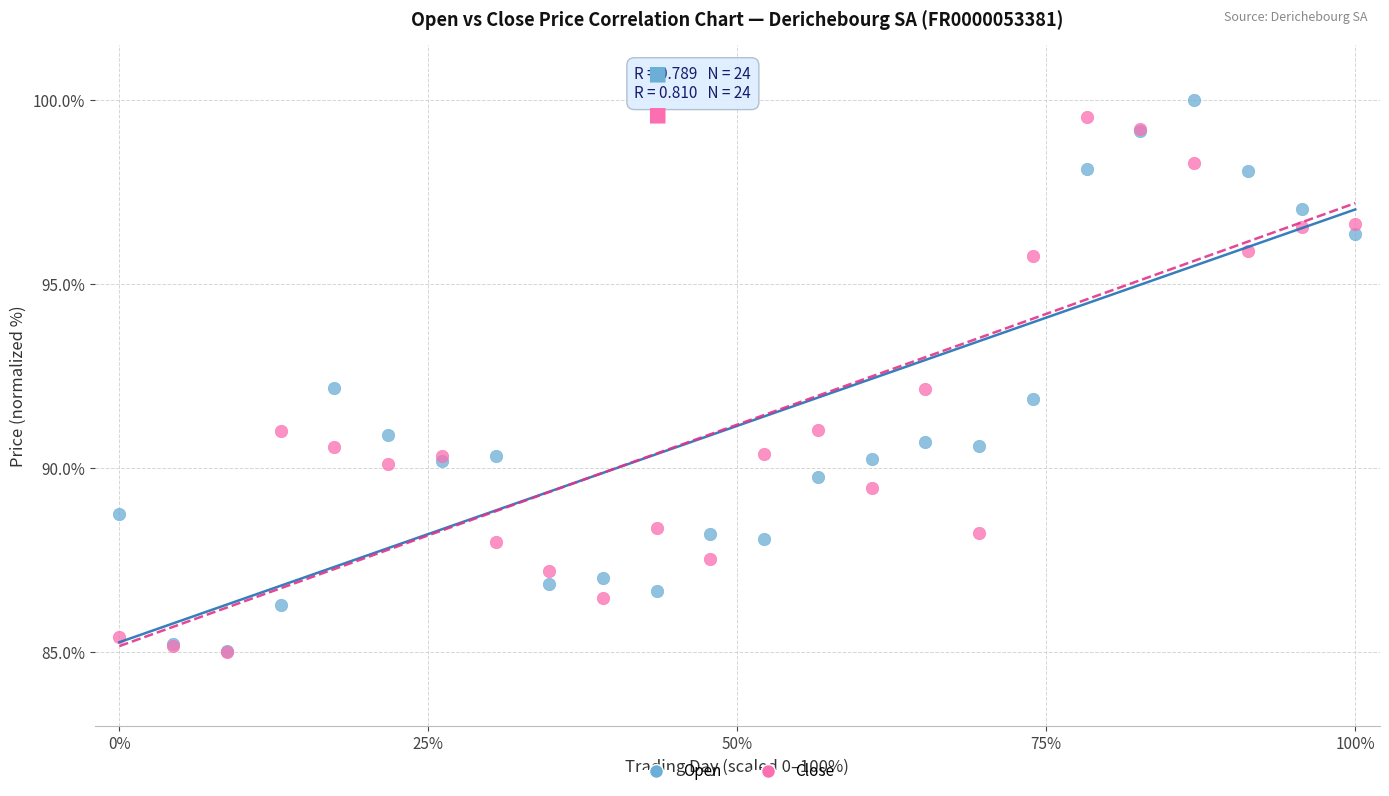

Which series has the largest Y range (max minus min)?

Open